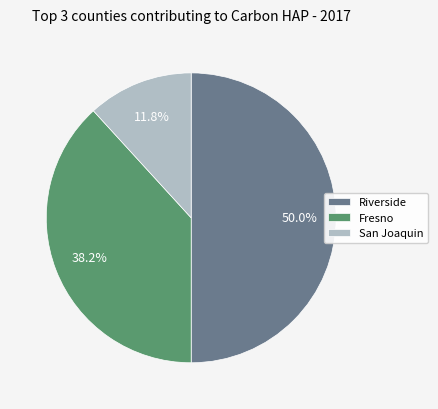

Rank the categories by value from lowest to highest.

San Joaquin, Fresno, Riverside